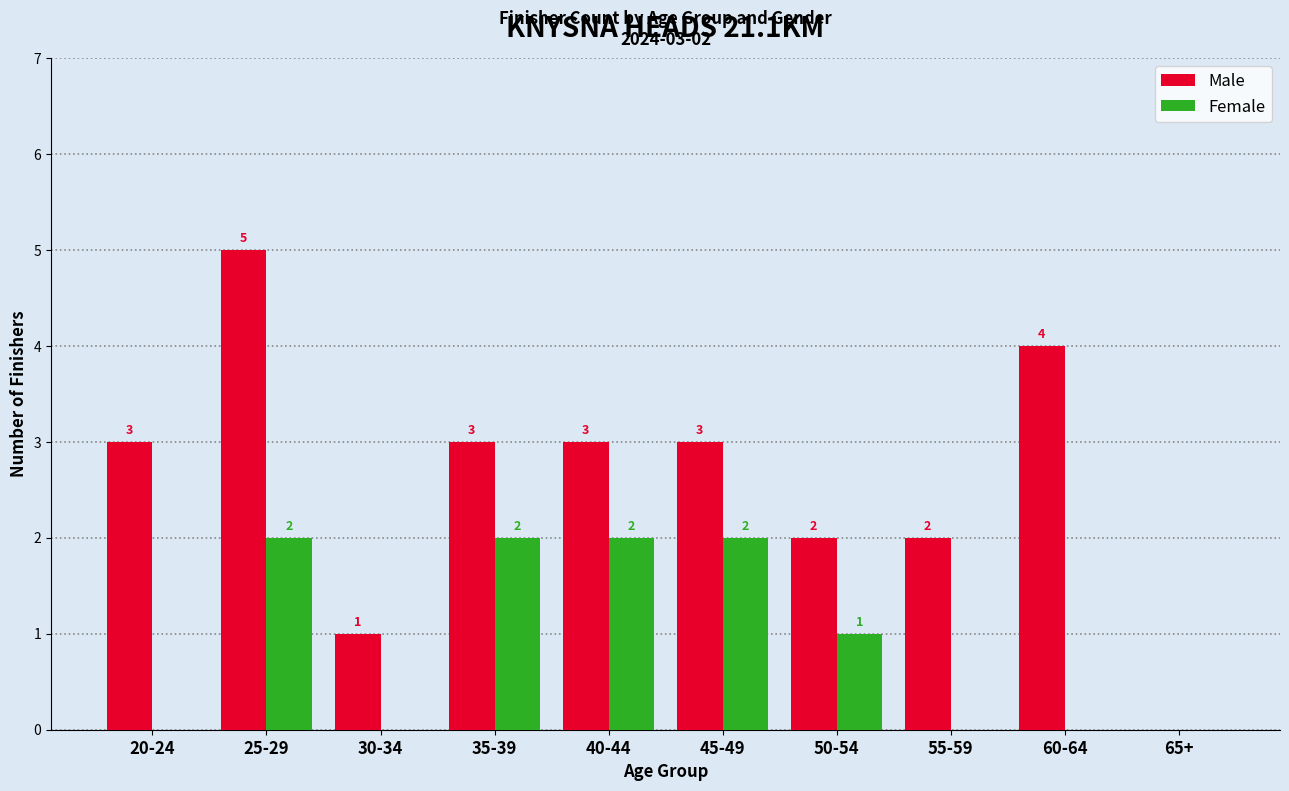

Reading left to right, extract all data points from this chart.

Male: 20-24=3	25-29=5	30-34=1	35-39=3	40-44=3	45-49=3	50-54=2	55-59=2	60-64=4	65+=0
Female: 20-24=0	25-29=2	30-34=0	35-39=2	40-44=2	45-49=2	50-54=1	55-59=0	60-64=0	65+=0